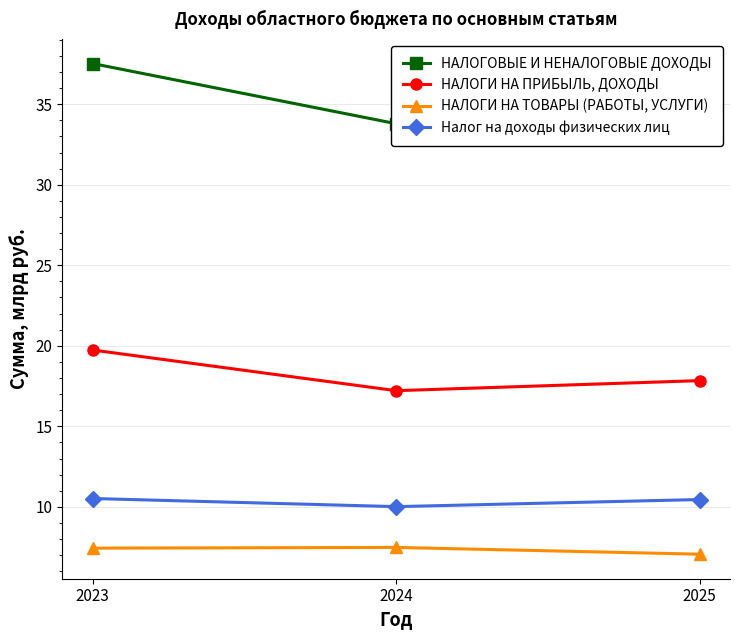

What is the lowest value of the НАЛОГОВЫЕ И НЕНАЛОГОВЫЕ ДОХОДЫ series?

33.8